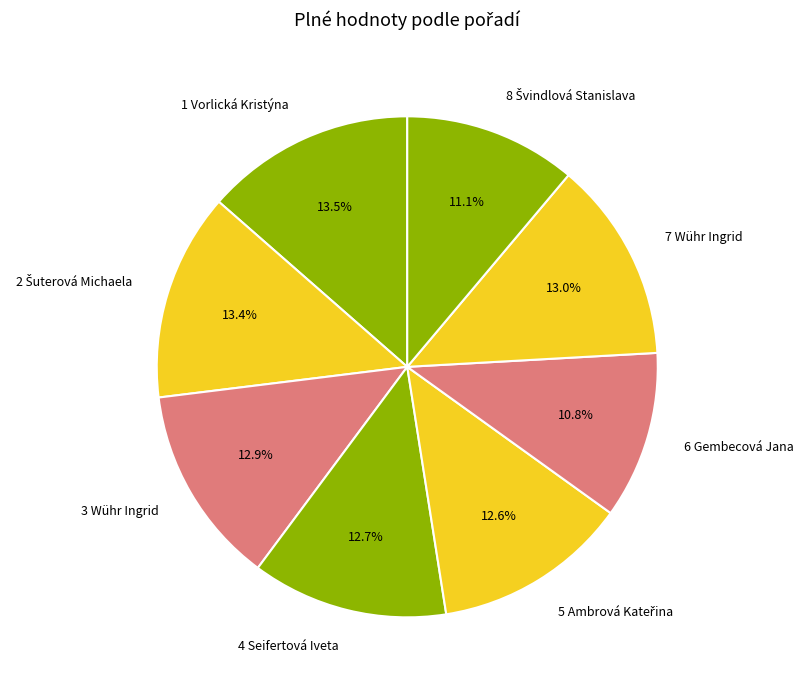

True or false: 6 Gembecová Jana accounts for 3% of the total.

False